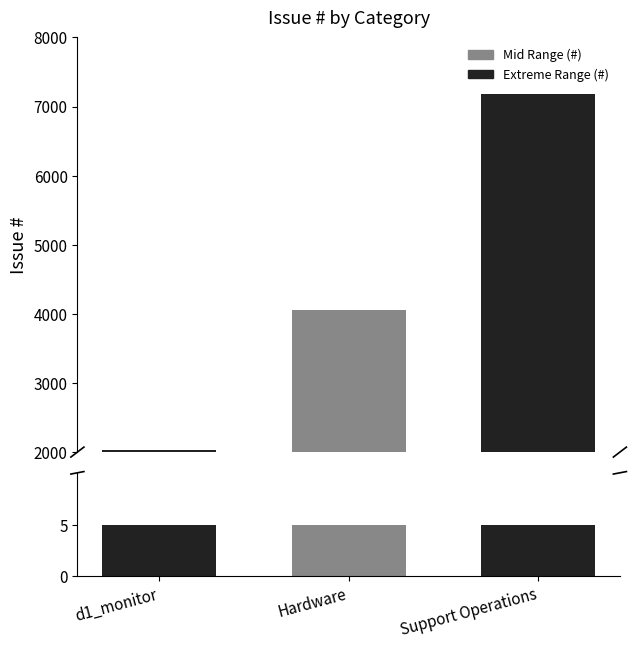

What is the highest value of the Issue # (base) series?

5